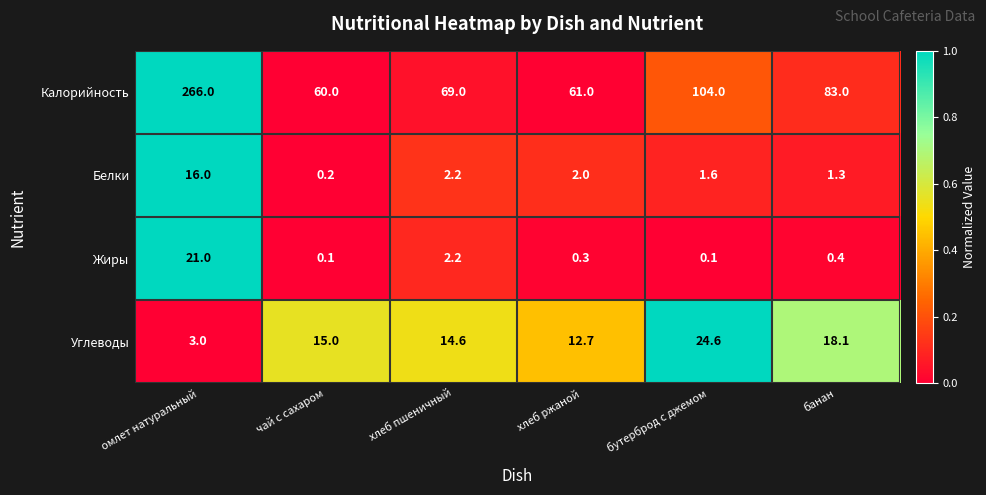

What is the difference between the Калорийность values at банан and чай с сахаром?

23.0